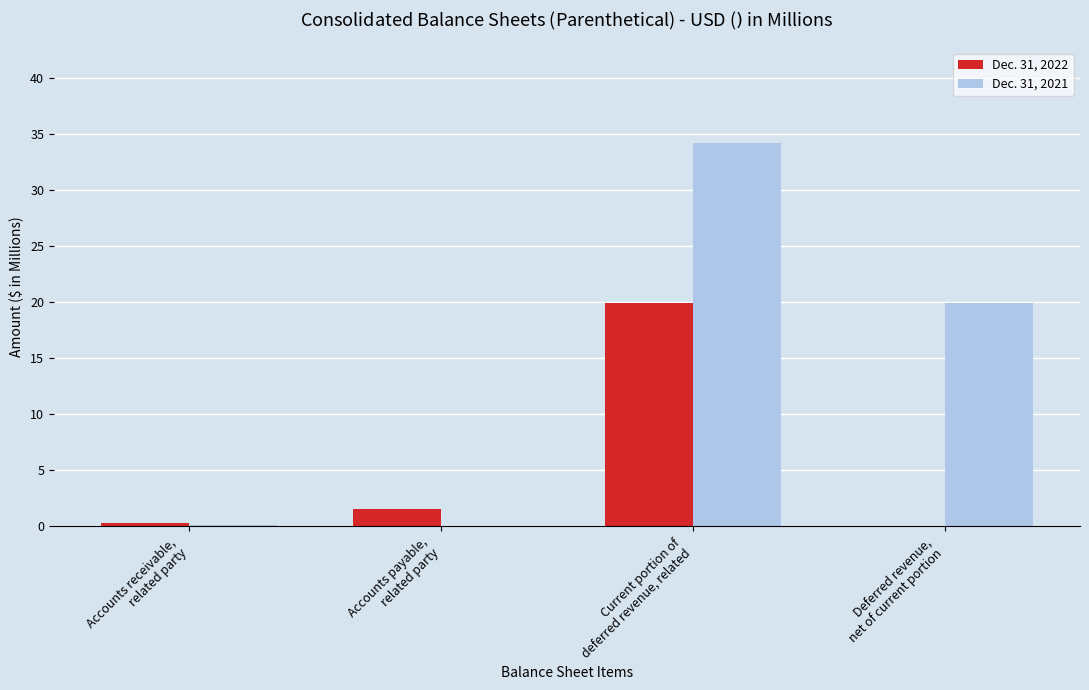

What is the average value of the Dec. 31, 2021 series?

13.6